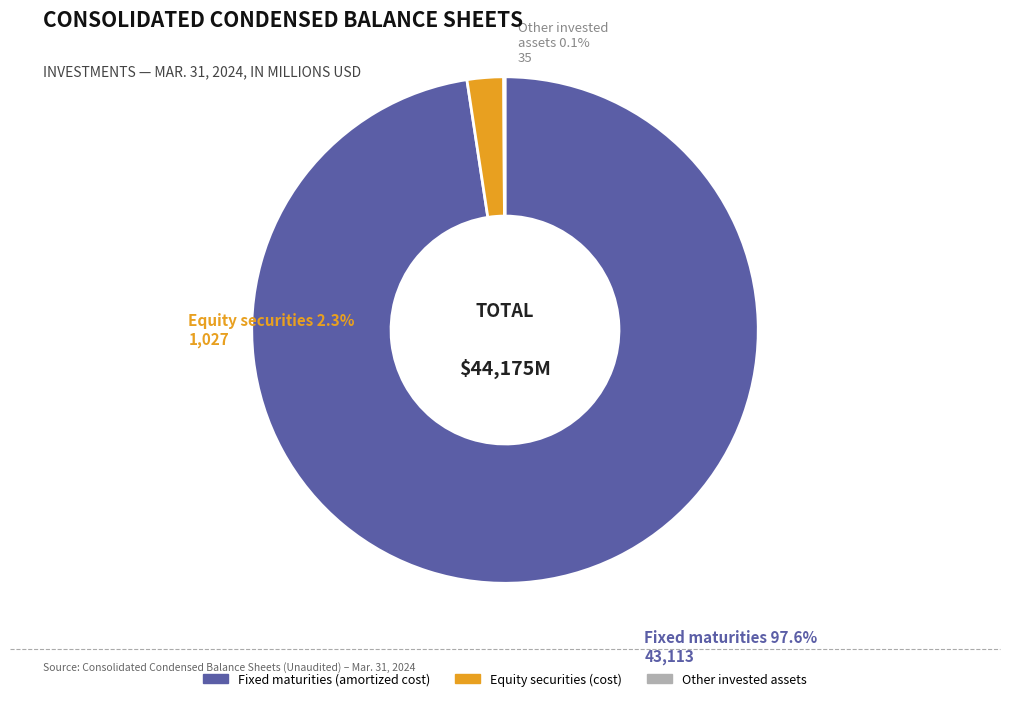

Do Fixed maturities (amortized cost) and Equity securities (cost) together represent more than half of the pie?

Yes